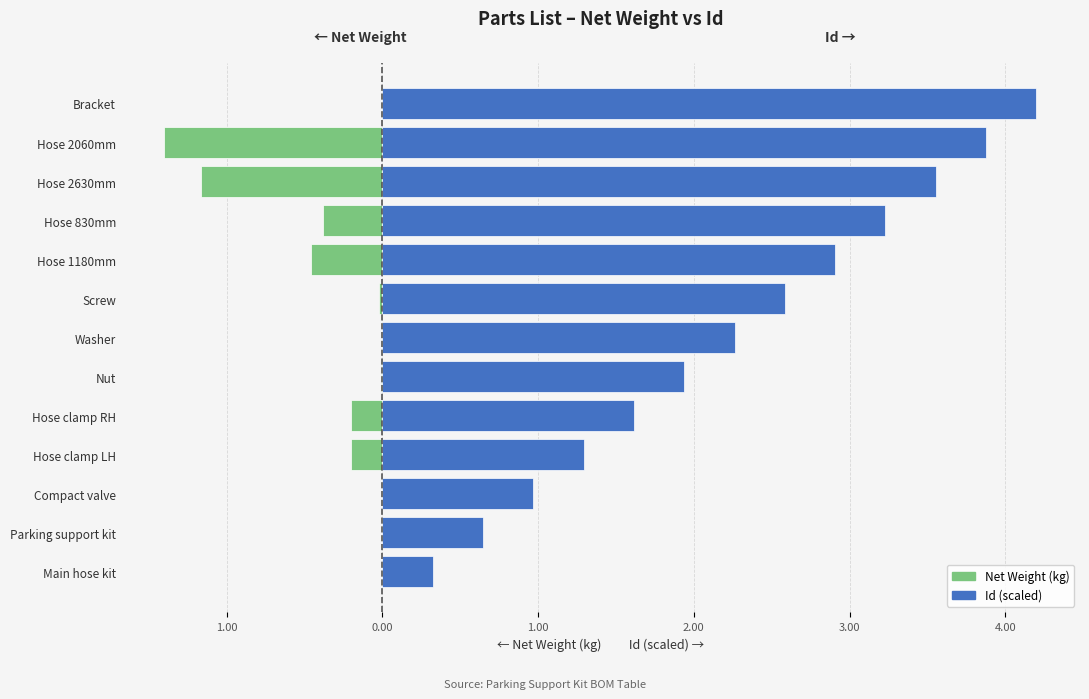

What is the difference between the highest and lowest values at Hose 2630mm?

4.7